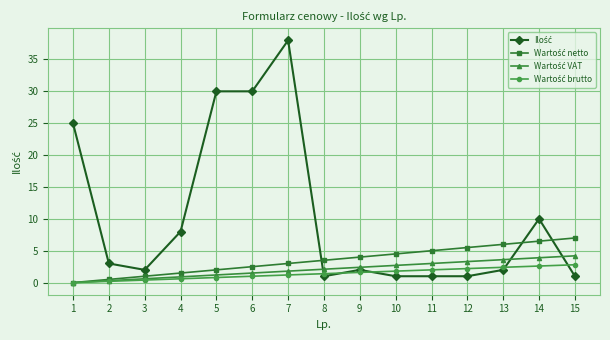

What is the total value across all series at 7?

44.0